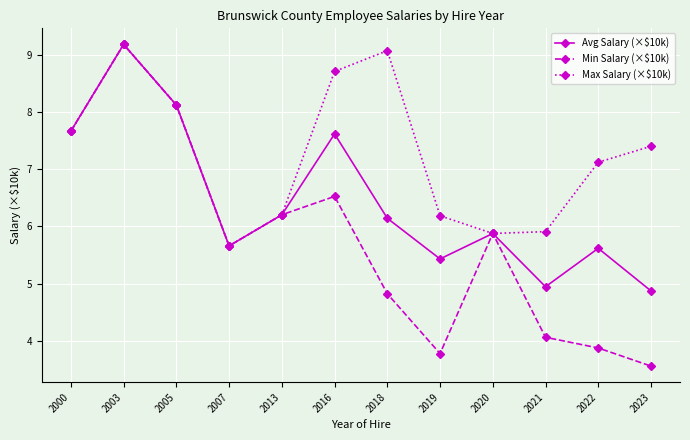

What is the highest value of the Min Salary (×$10k) series?

9.2